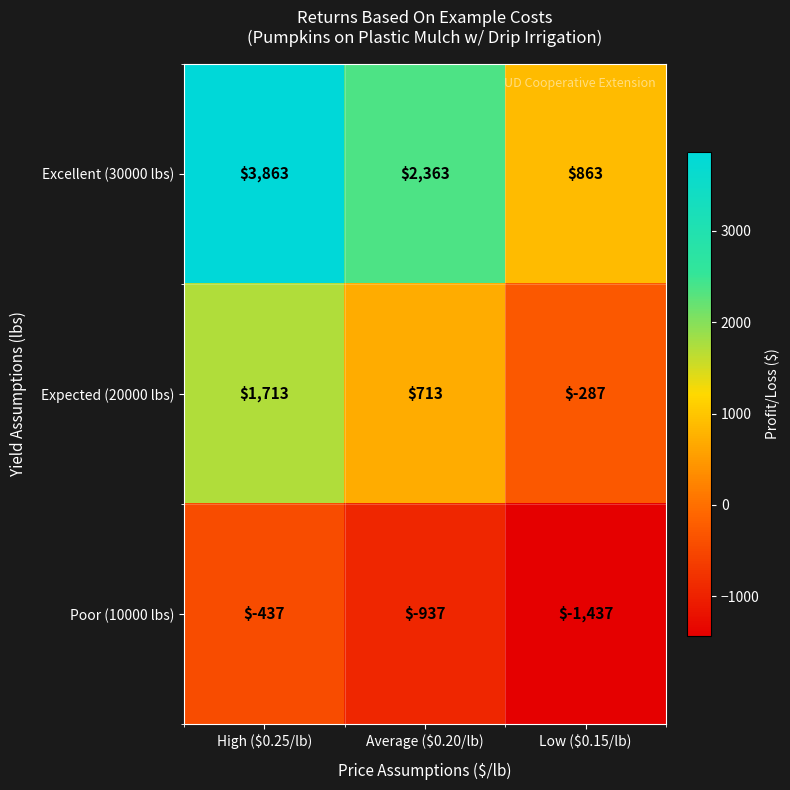

What is the spread (max minus min) of values at Low ($0.15/lb)?

2300